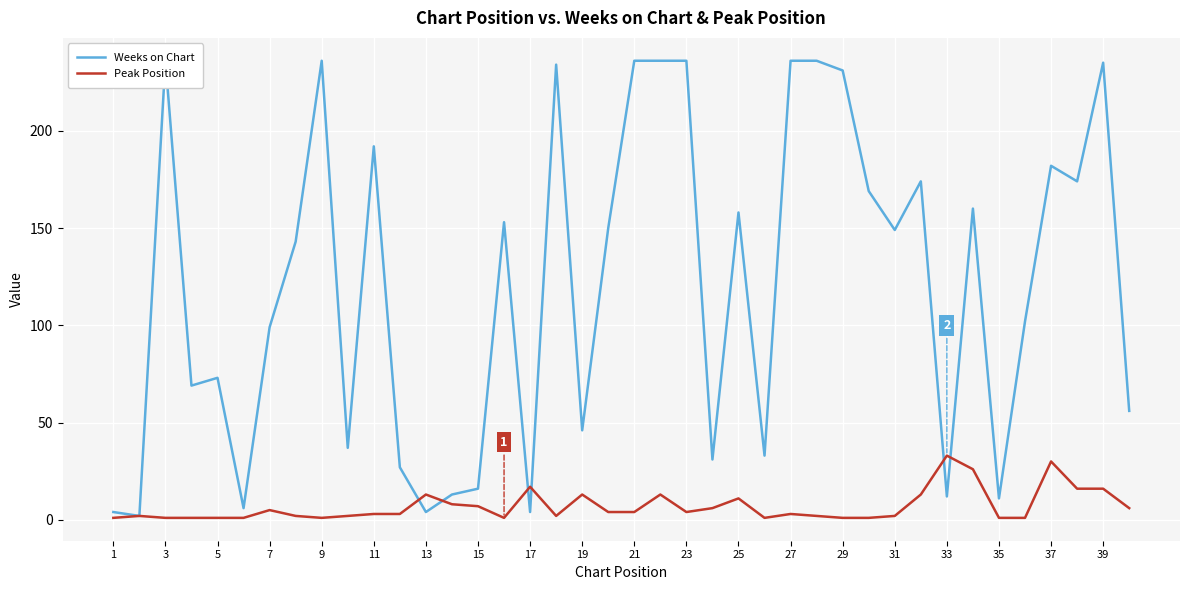

Reading left to right, transcribe all the data shown in this chart.

Weeks on Chart: 4	2	236	69	73	6	99	143	236	37	192	27	4	13	16	153	4	234	46	150	236	236	236	31	158	33	236	236	231	169	149	174	12	160	11	102	182	174	235	56
Peak Position: 1	2	1	1	1	1	5	2	1	2	3	3	13	8	7	1	17	2	13	4	4	13	4	6	11	1	3	2	1	1	2	13	33	26	1	1	30	16	16	6